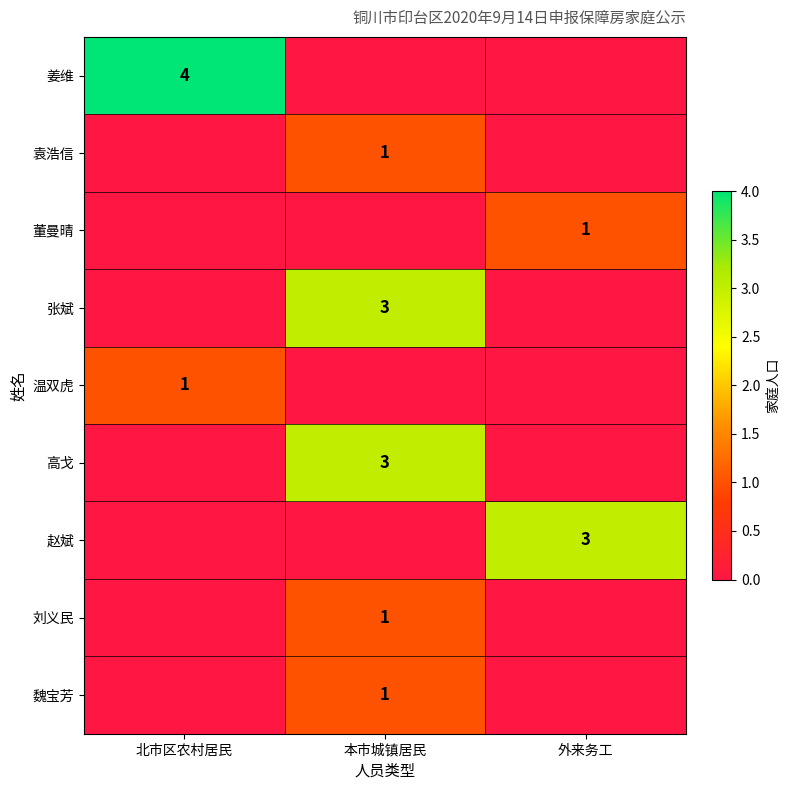

At which category is the sum across all series the highest?

本市城镇居民